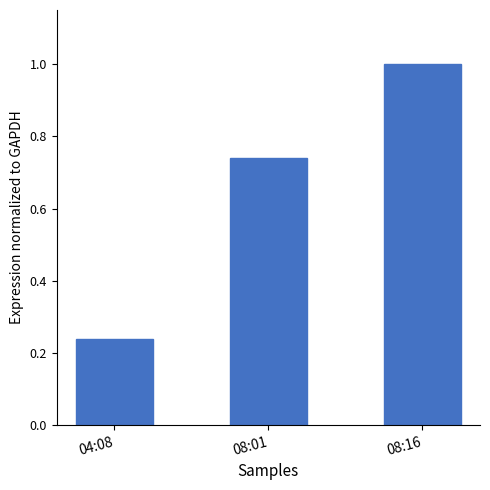

The chart shows a value of 0.1 at 04:08. True or false?

False